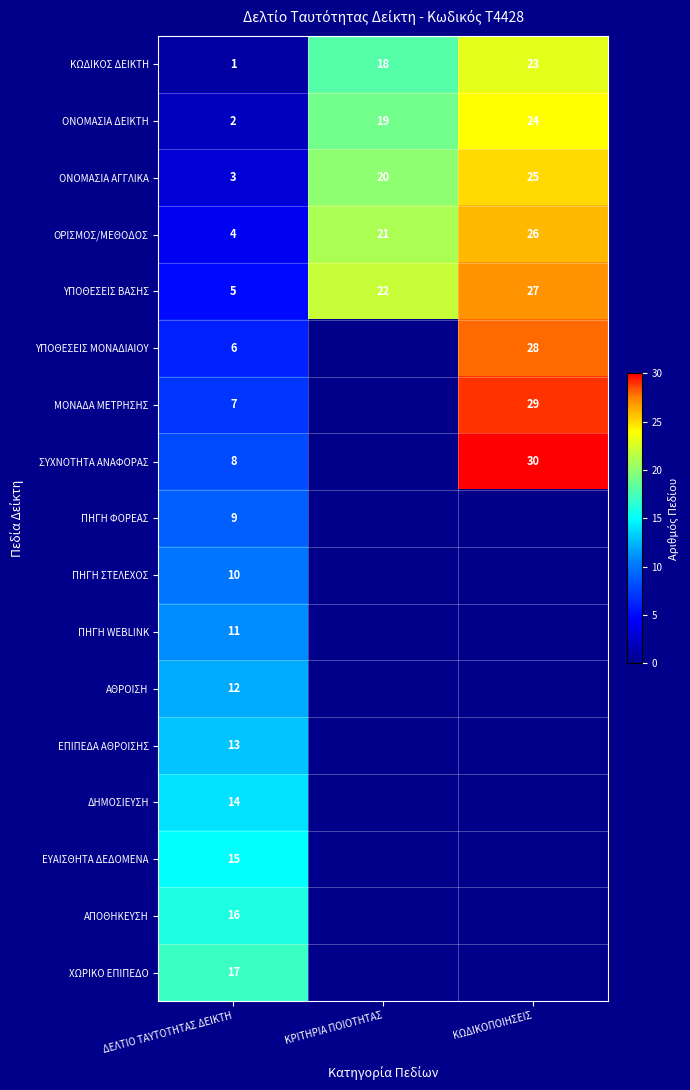

Which category has the lowest value across all series?

ΔΕΛΤΙΟ ΤΑΥΤΟΤΗΤΑΣ ΔΕΙΚΤΗ